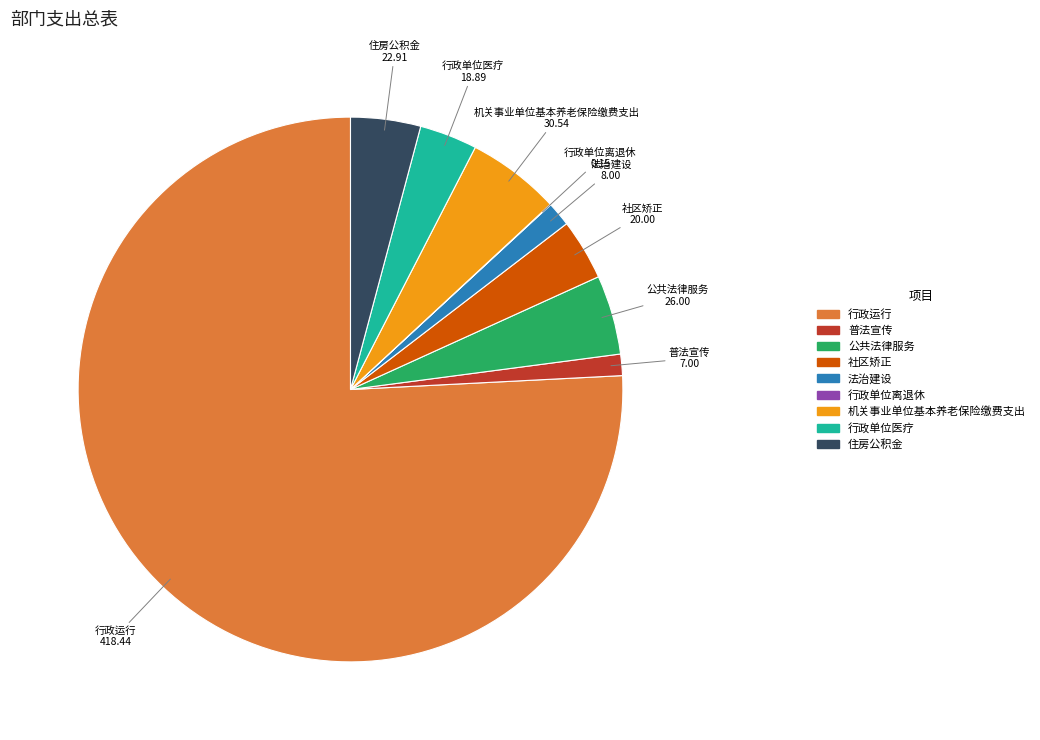

Do 普法宣传 and 机关事业单位基本养老保险缴费支出 together represent more than half of the pie?

No